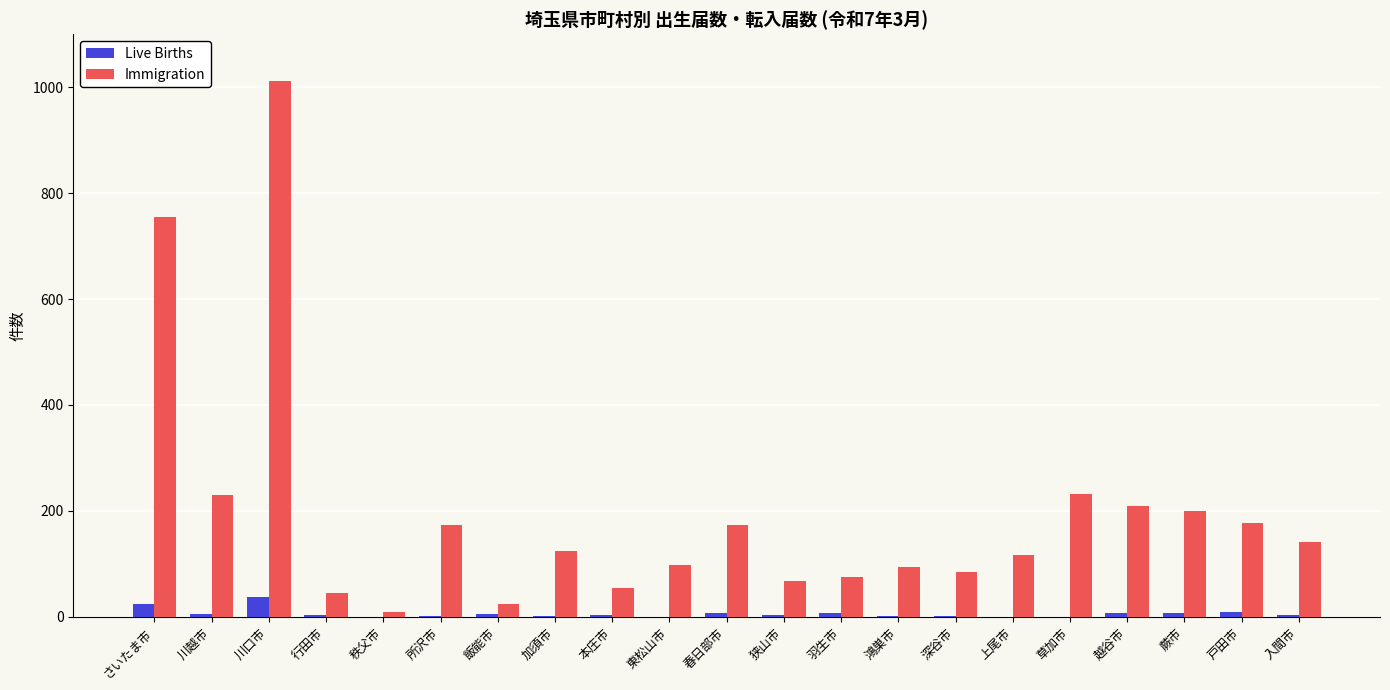

Which series has the largest total across all categories?

Immigration